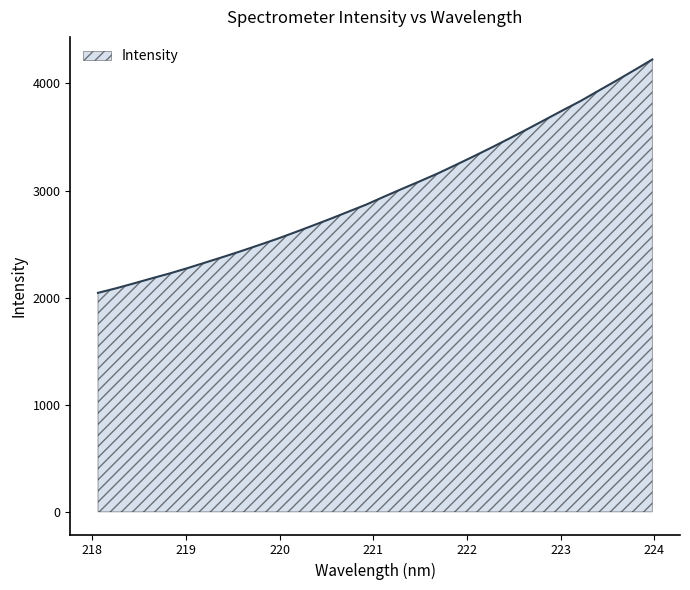

What is the maximum value shown in the chart?

4223.7